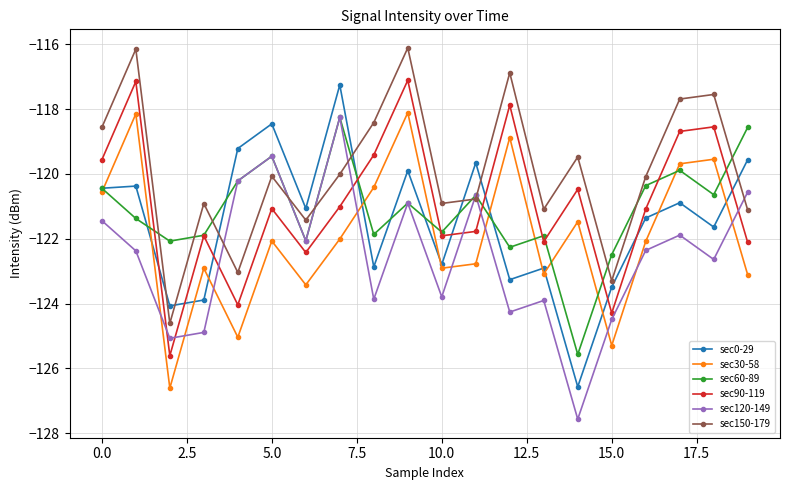

How many values in the sec60-89 series are below -120?

16